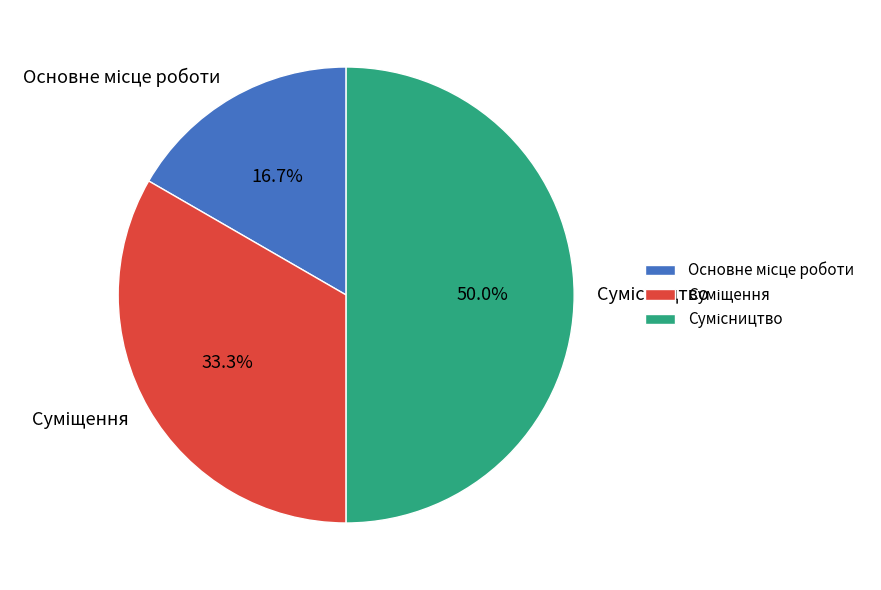

Which category has the smallest portion of the pie?

Основне місце роботи